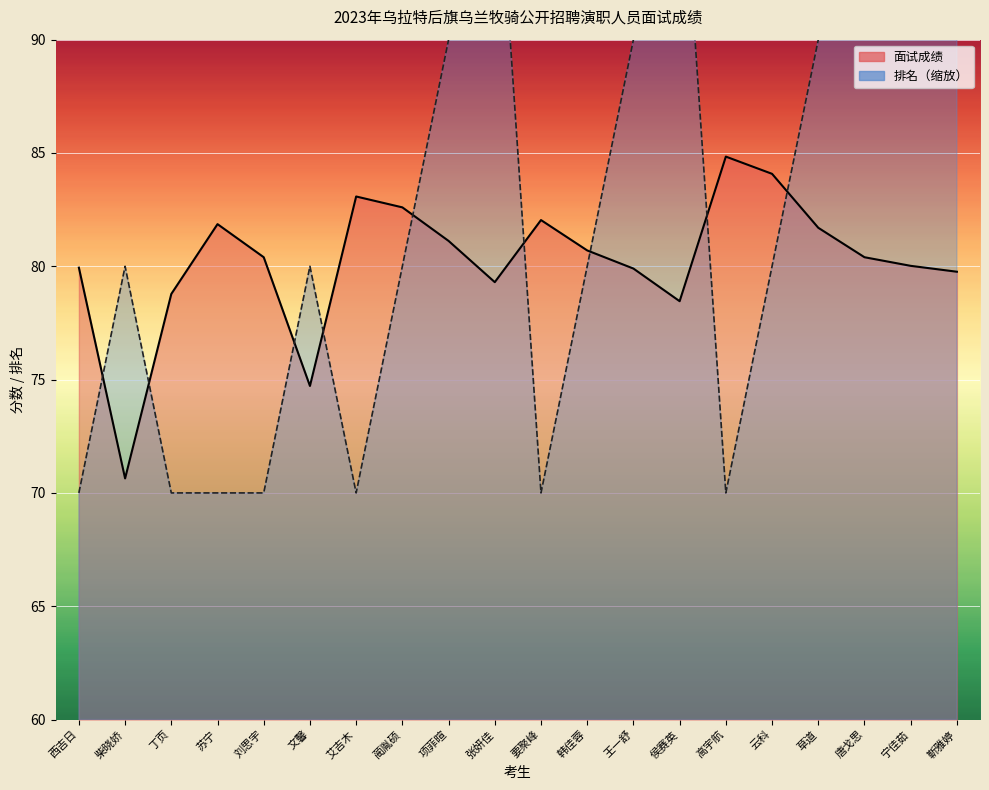

Is the value of 面试成绩 at 苏宁 greater than the value of 排名 at 韩佳蓉?

Yes